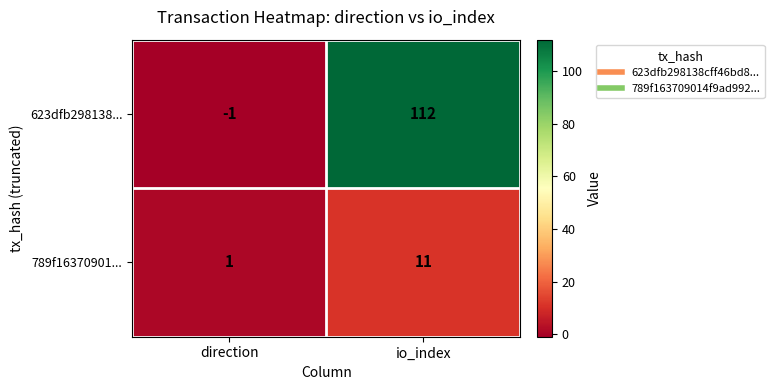

What is the minimum value shown in the chart?

-1